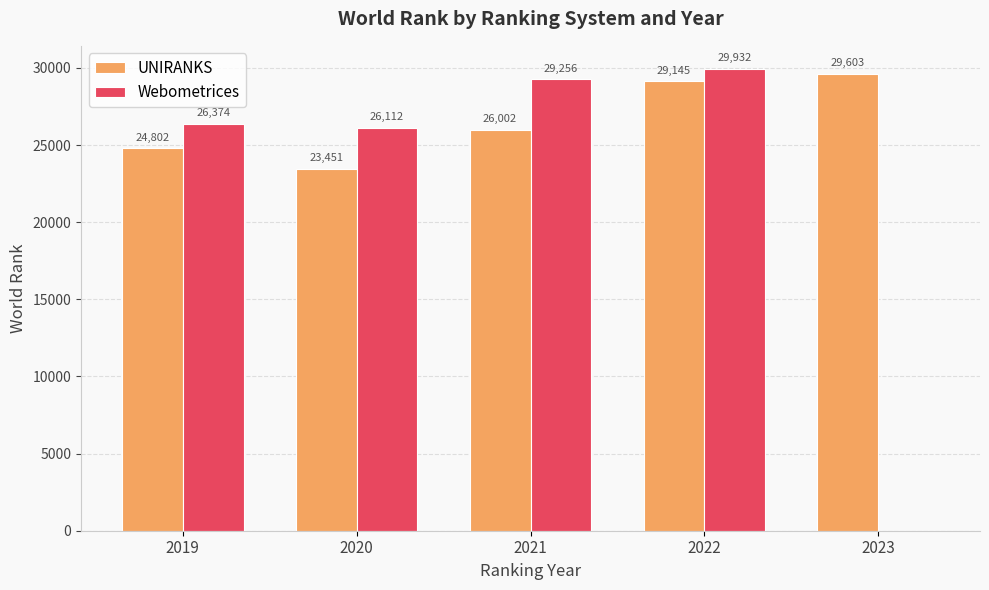

Reading left to right, list all the values displayed in this chart.

UNIRANKS: 2019=24802	2020=23451	2021=26002	2022=29145	2023=29603
Webometrices: 2019=26374	2020=26112	2021=29256	2022=29932	2023=0